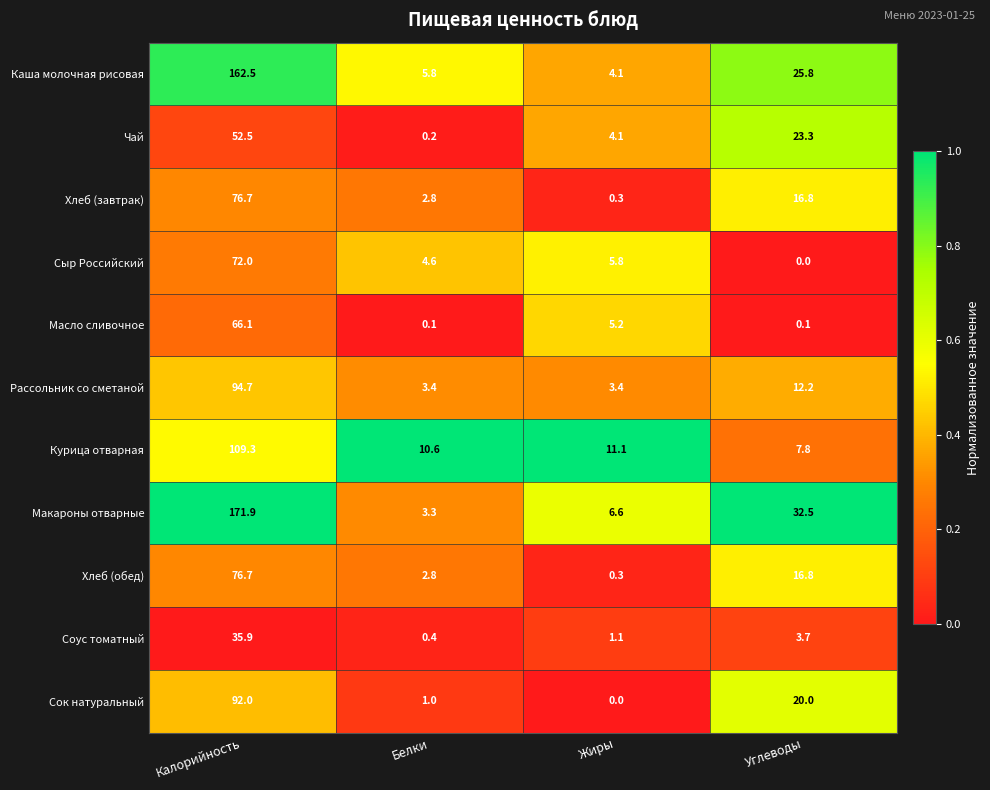

The value of Хлеб (обед) at Калорийность is 76.7. True or false?

True